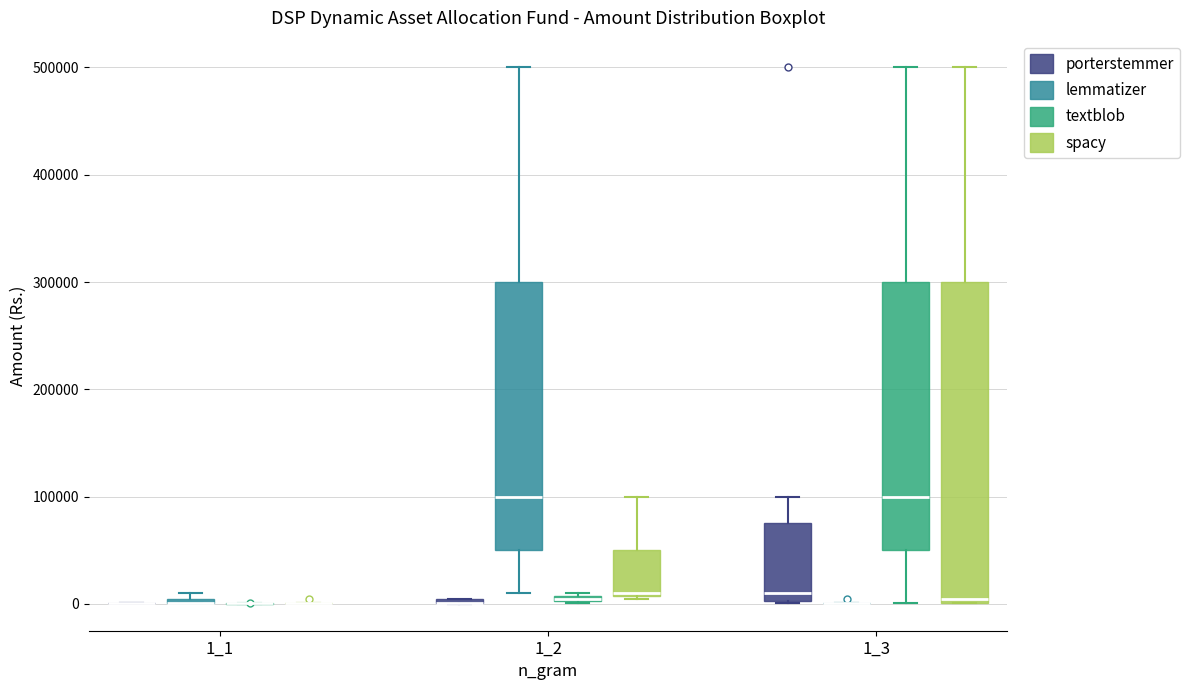

Comparing the boxes themselves (not the whiskers), which one is the tallest?

1_3 (spacy)